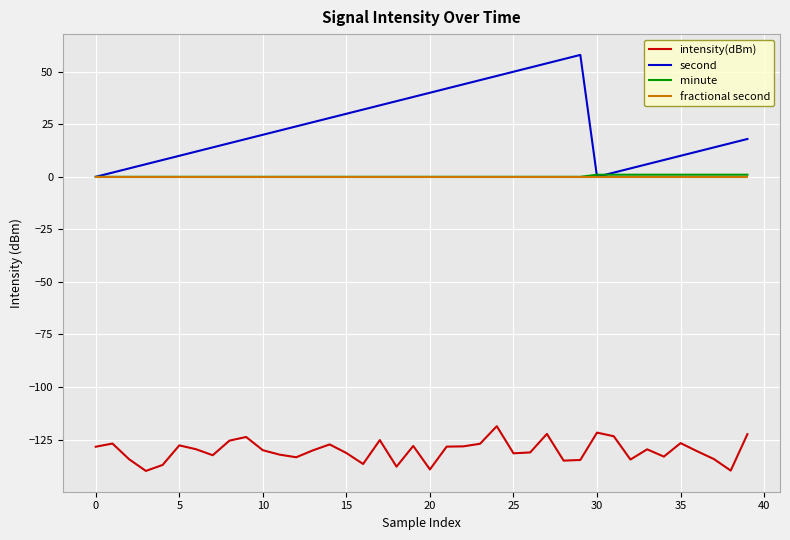

What is the maximum value for minute?

1.0